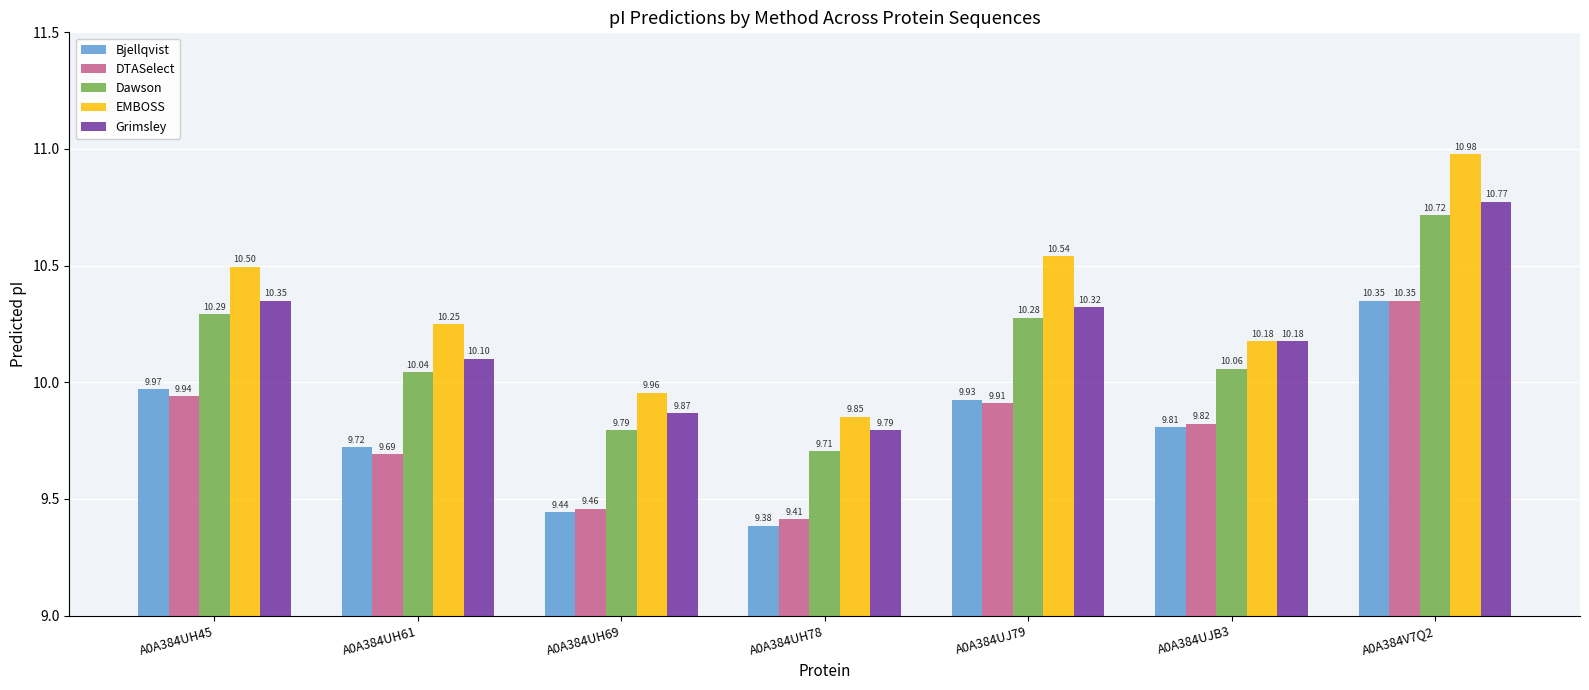

What is the greatest value displayed?

11.0